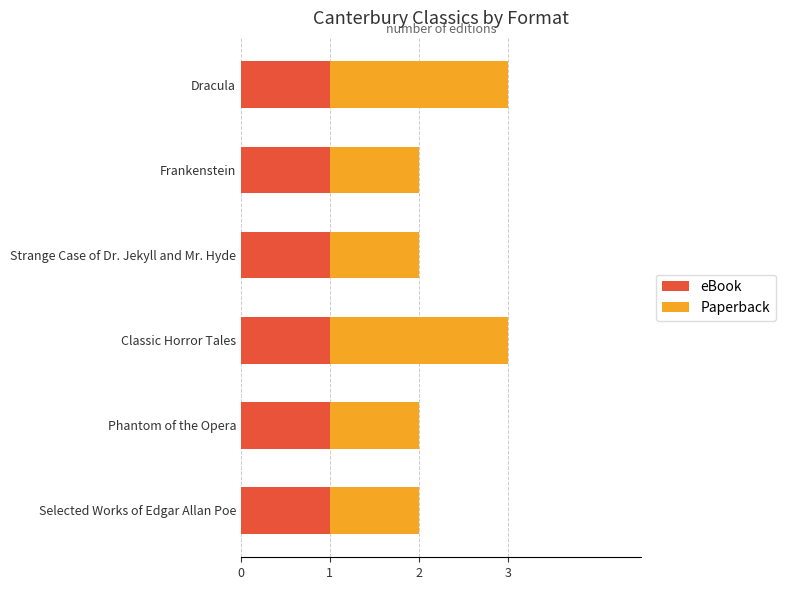

Is it true that eBook equals 1 at Classic Horror Tales?

True